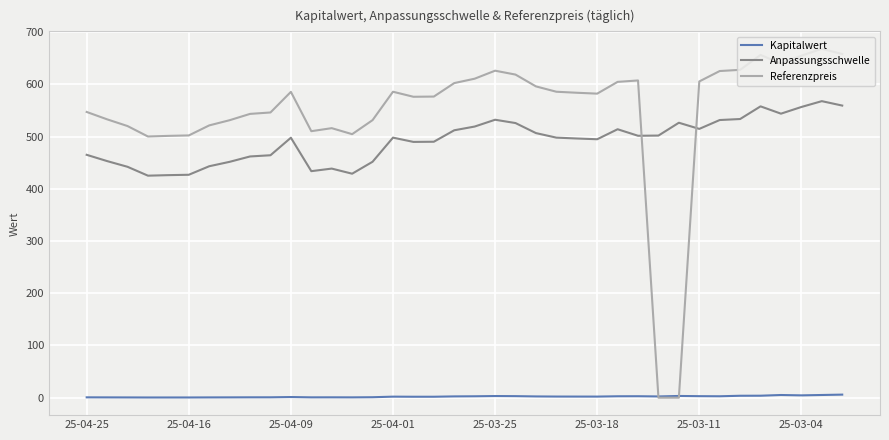

True or false: Referenzpreis and Anpassungsschwelle cross at least once.

True